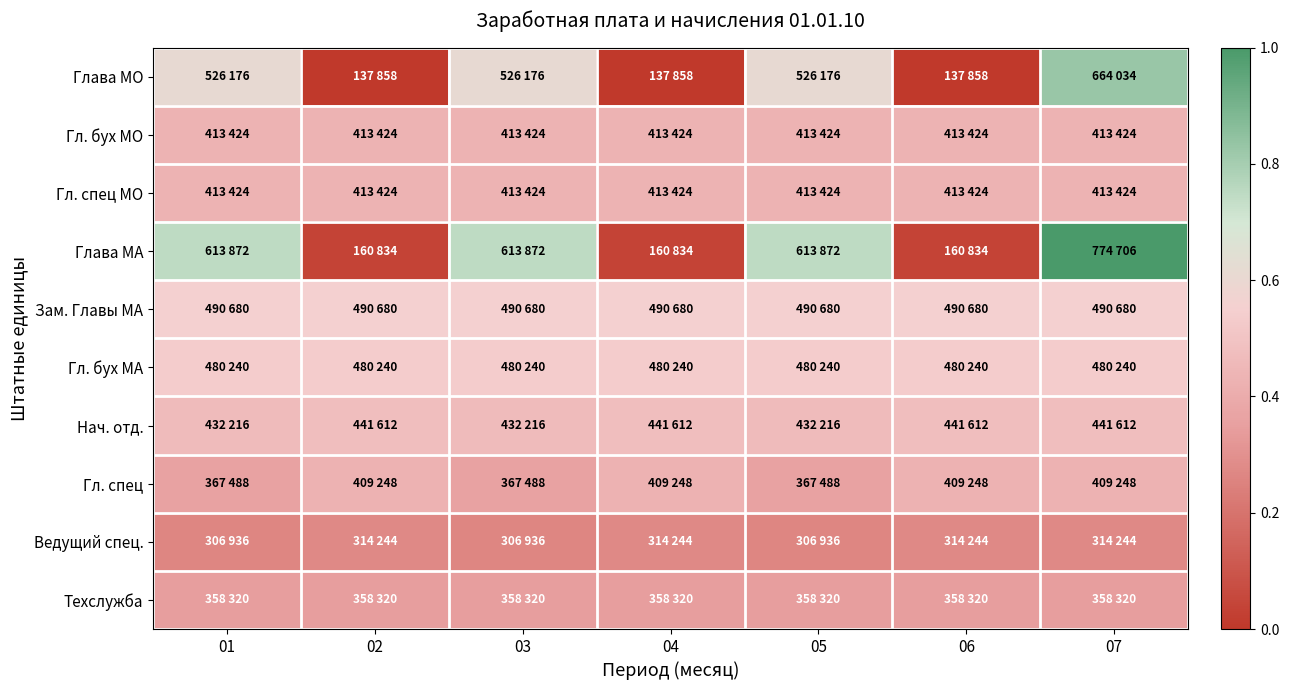

Count the number of categories in the chart.

7